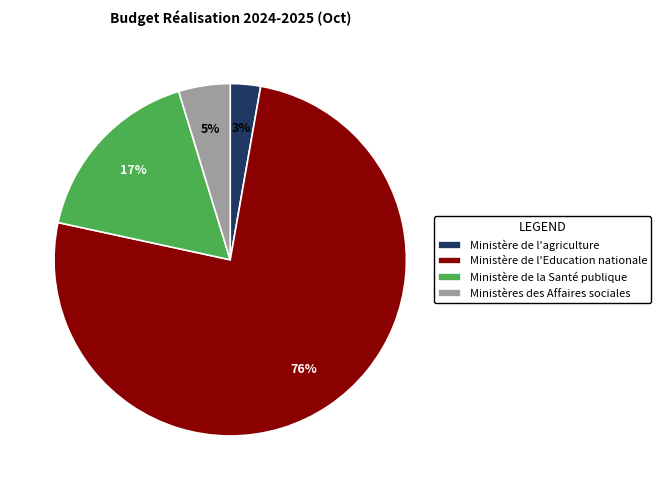

The Ministère de l'Education nationale slice represents 90% of the pie. True or false?

False